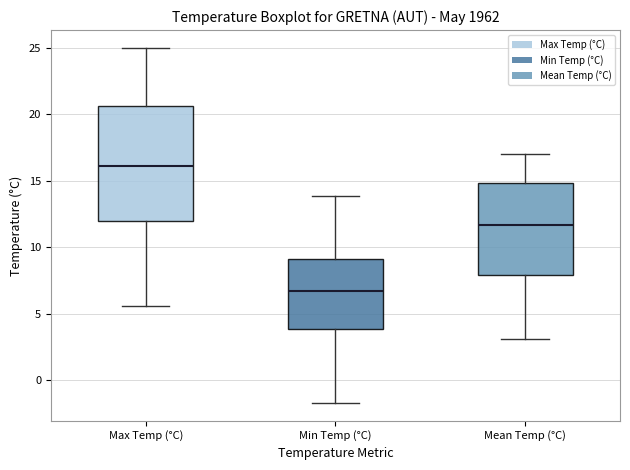

Reading left to right, read every box against the y-axis: the position of its median line, the range the box covers, and the ends of its whiskers. The values are not printed on the chart, so give them approximately, as read against the axis.

Max Temp (°C): median 16.0, box 12.0 to 20.5, whiskers 5.5 to 25.0
Min Temp (°C): median 6.5, box 4.0 to 9.0, whiskers -1.5 to 14.0
Mean Temp (°C): median 11.5, box 8.0 to 15.0, whiskers 3.0 to 17.0